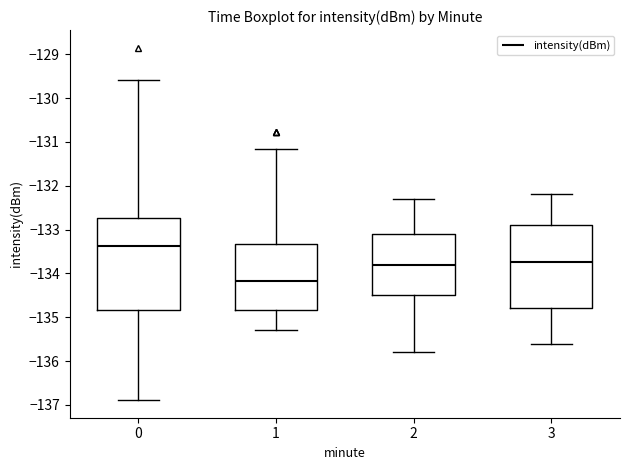

Which box's median line is the highest?

0